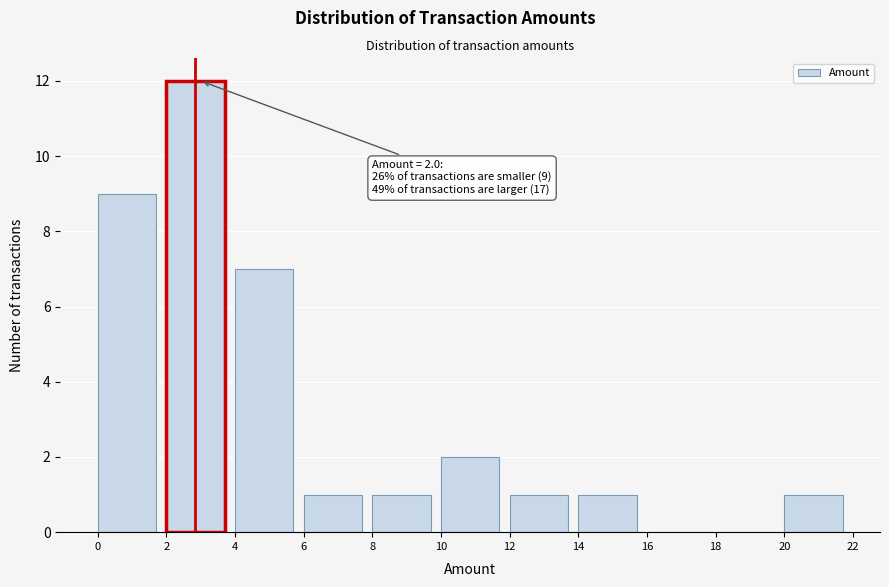

Which range on the x-axis has the tallest bar?

2 to 4